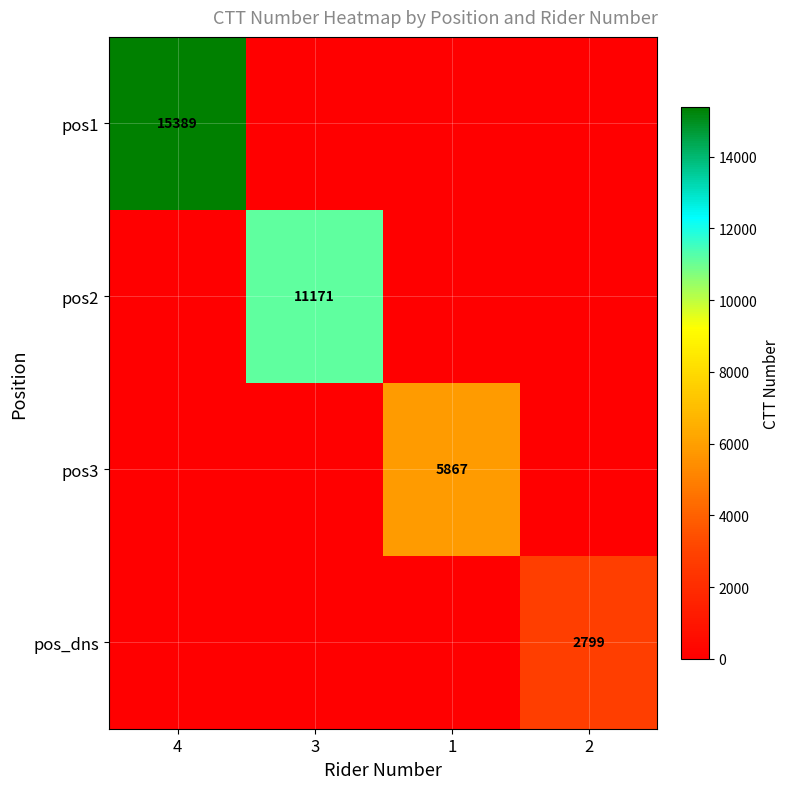

What is the spread (max minus min) of values at 4?

15389